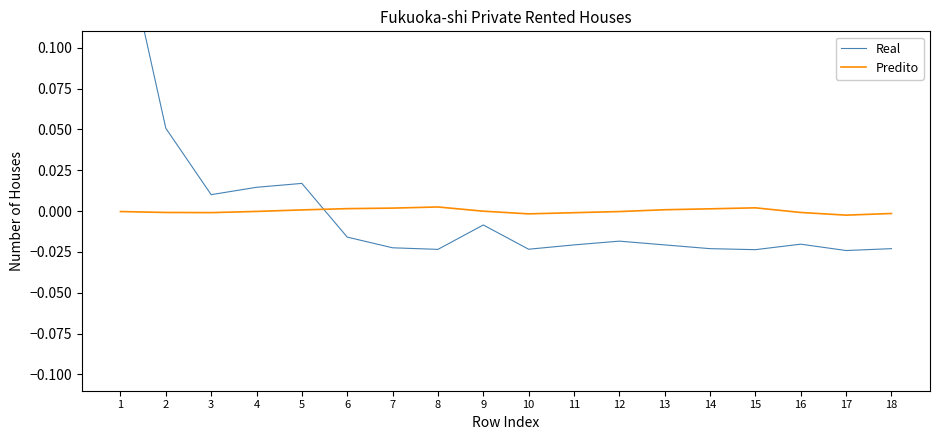

True or false: Predito has a value of -0.0 at 4.

True